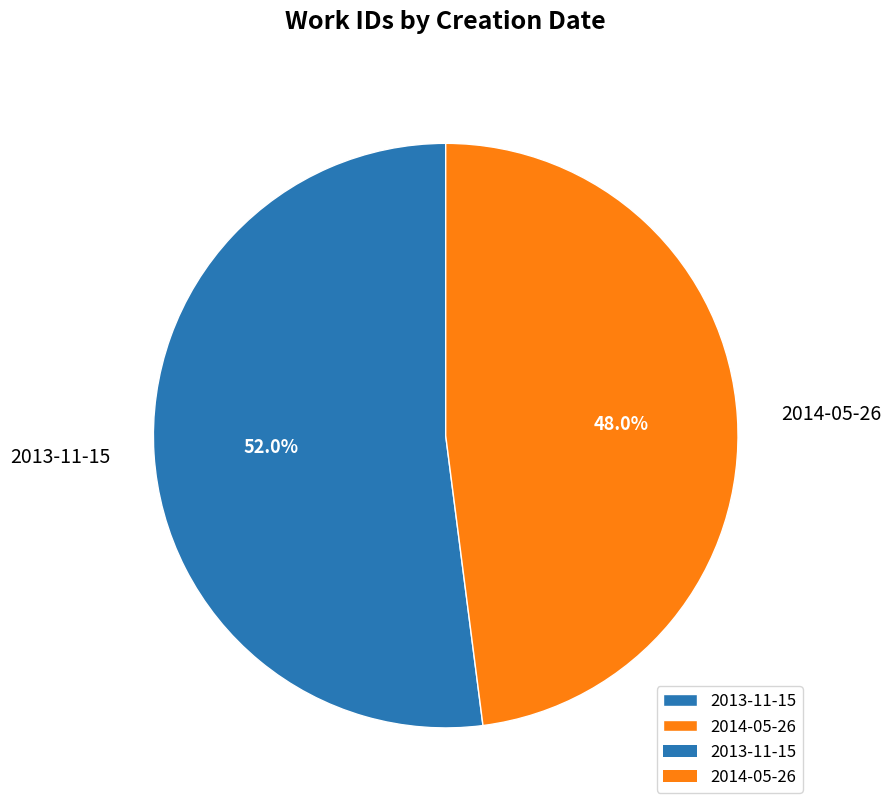

To the nearest percent, what is the difference between the 2014-05-26 and 2013-11-15 slice percentages?

4%